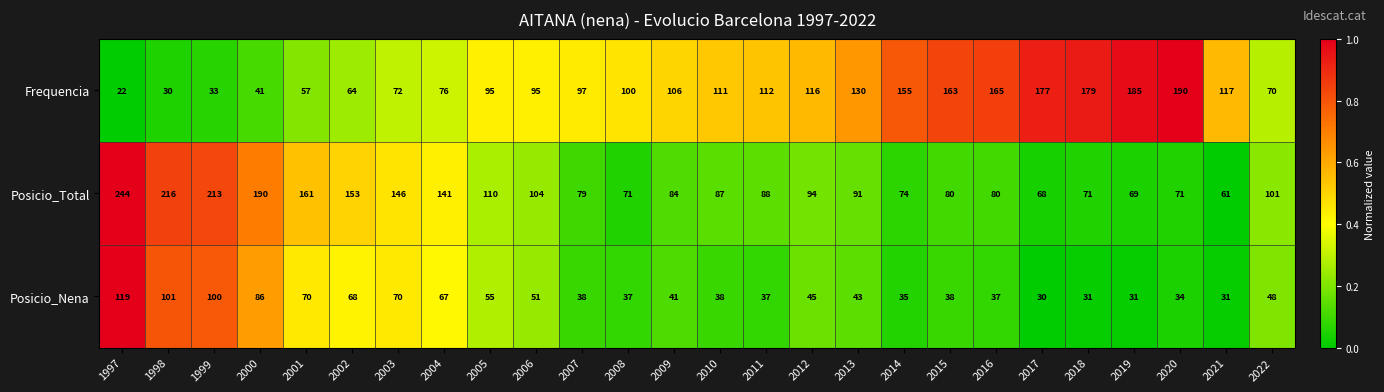

Rank the series at 2003 from lowest to highest value.

Posicio_Nena, Frequencia, Posicio_Total